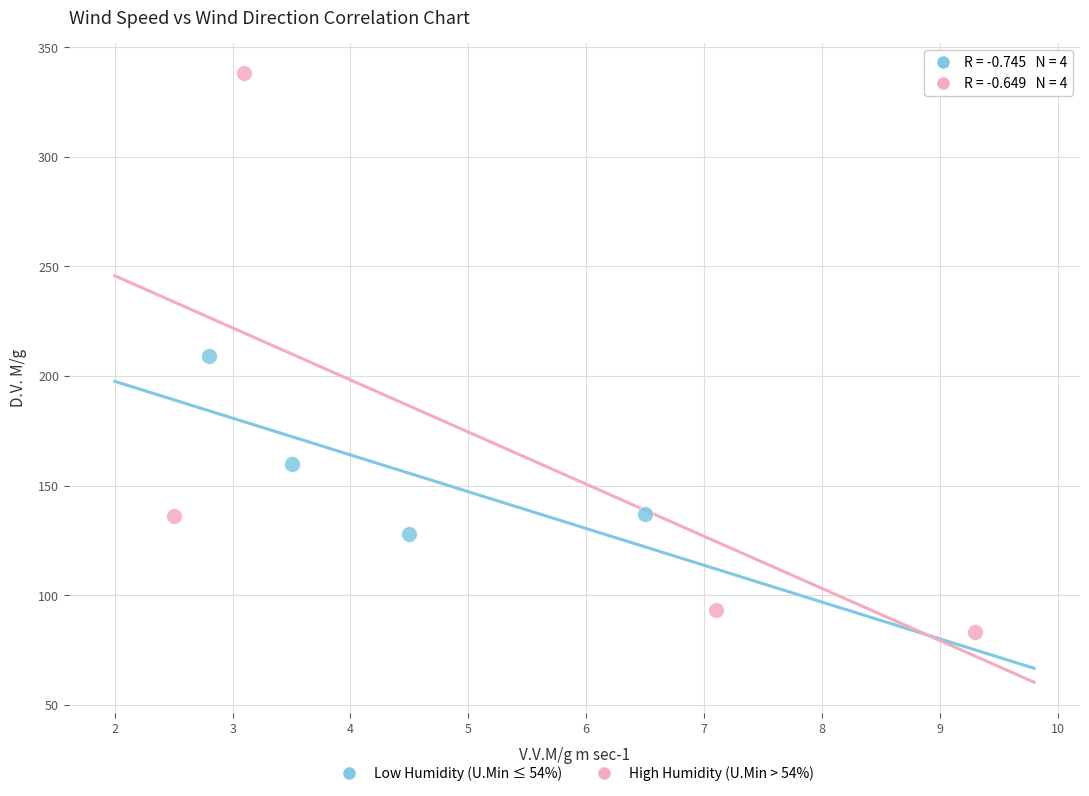

Which series reaches the minimum Y coordinate?

High Humidity (U.Min > 54%)